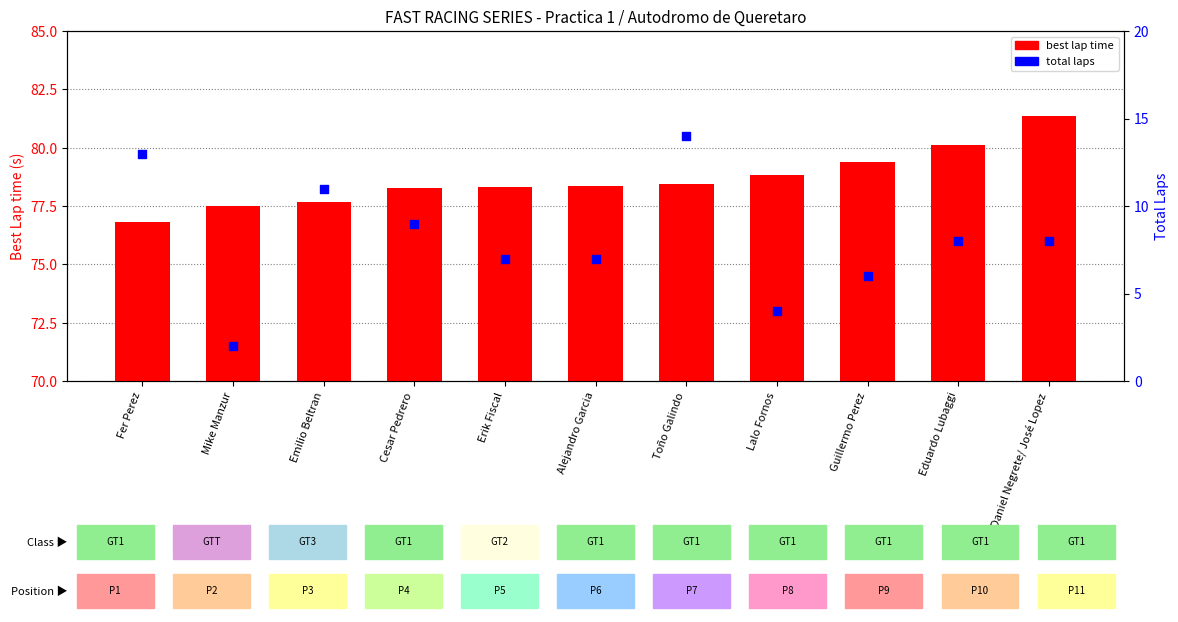

Which series has the largest Y range (max minus min)?

total laps